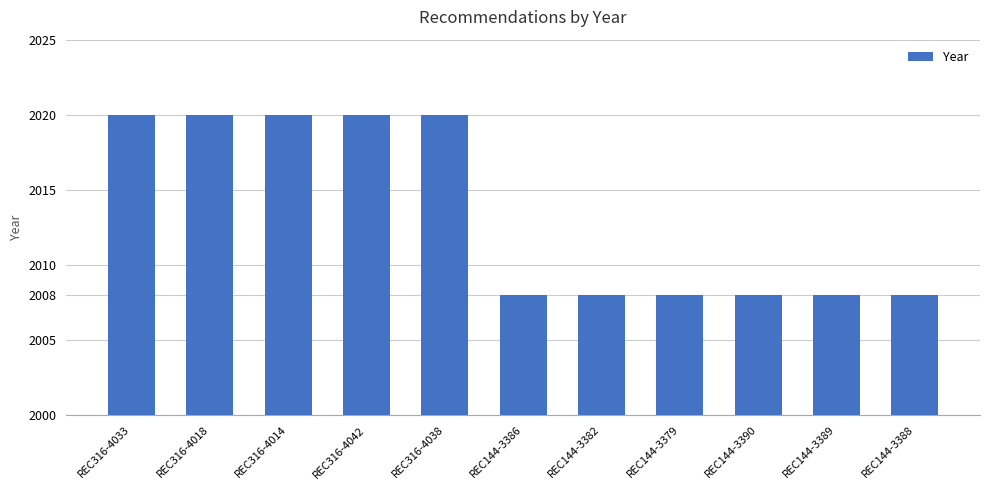

Reading left to right, what are all the values shown in this chart?

REC316-4033=2020	REC316-4018=2020	REC316-4014=2020	REC316-4042=2020	REC316-4038=2020	REC144-3386=2008	REC144-3382=2008	REC144-3379=2008	REC144-3390=2008	REC144-3389=2008	REC144-3388=2008